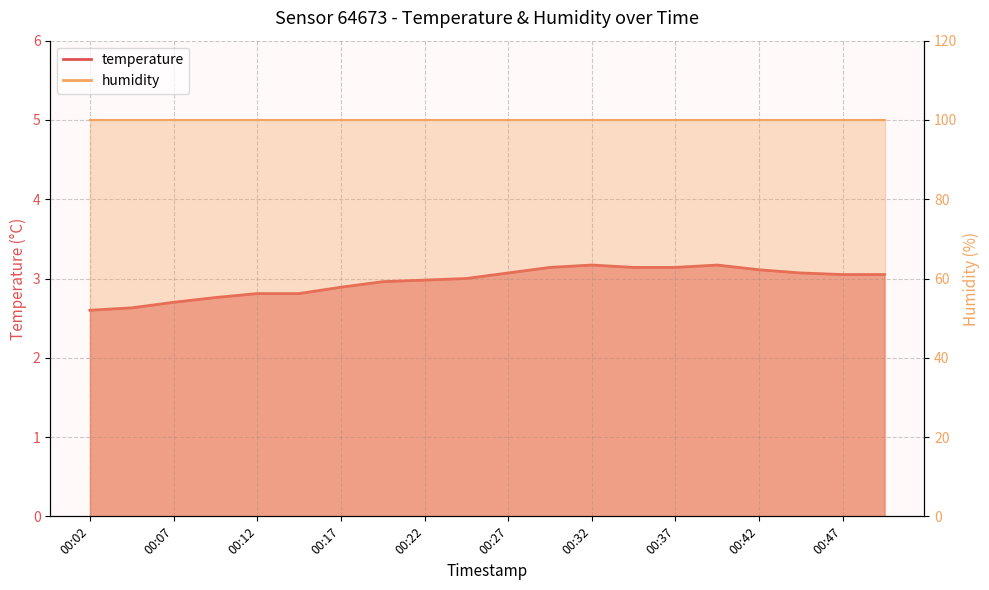

The value at 00:04 is 2.6. True or false?

True